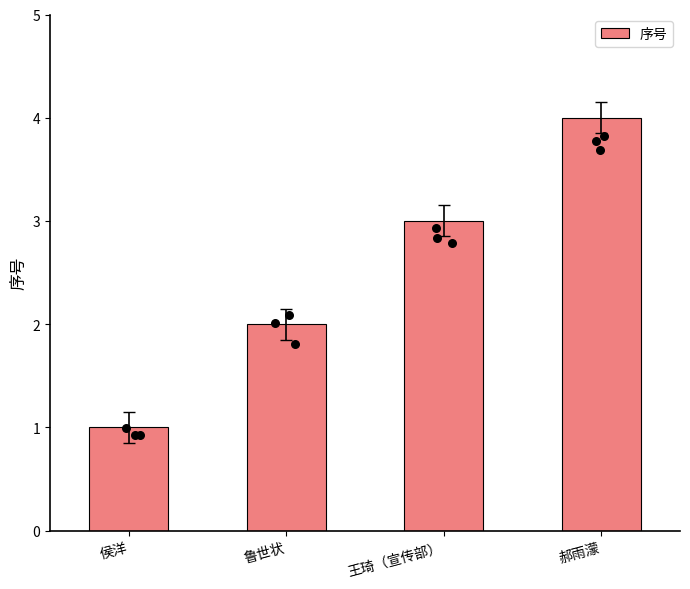

Which has a higher value, 王琦（宣传部） or 侯洋?

王琦（宣传部）